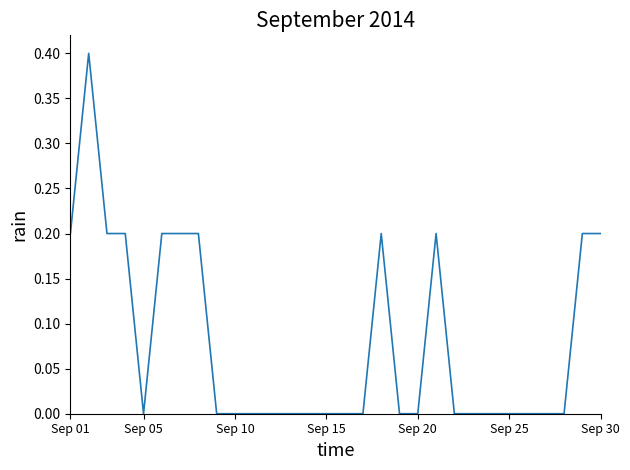

What is the maximum value shown in the chart?

0.4